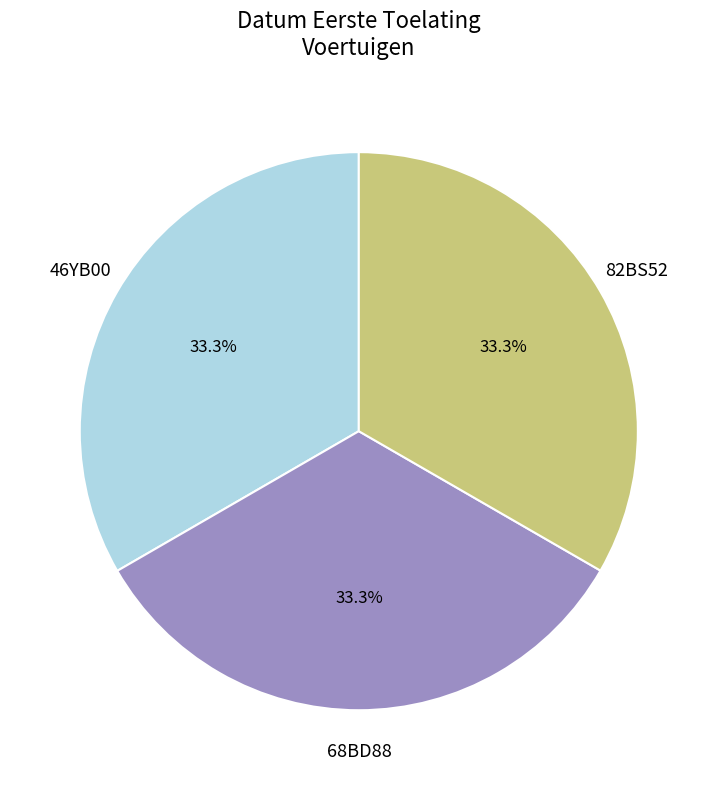

What percentage is the 46YB00 slice, to the nearest percent?

33%